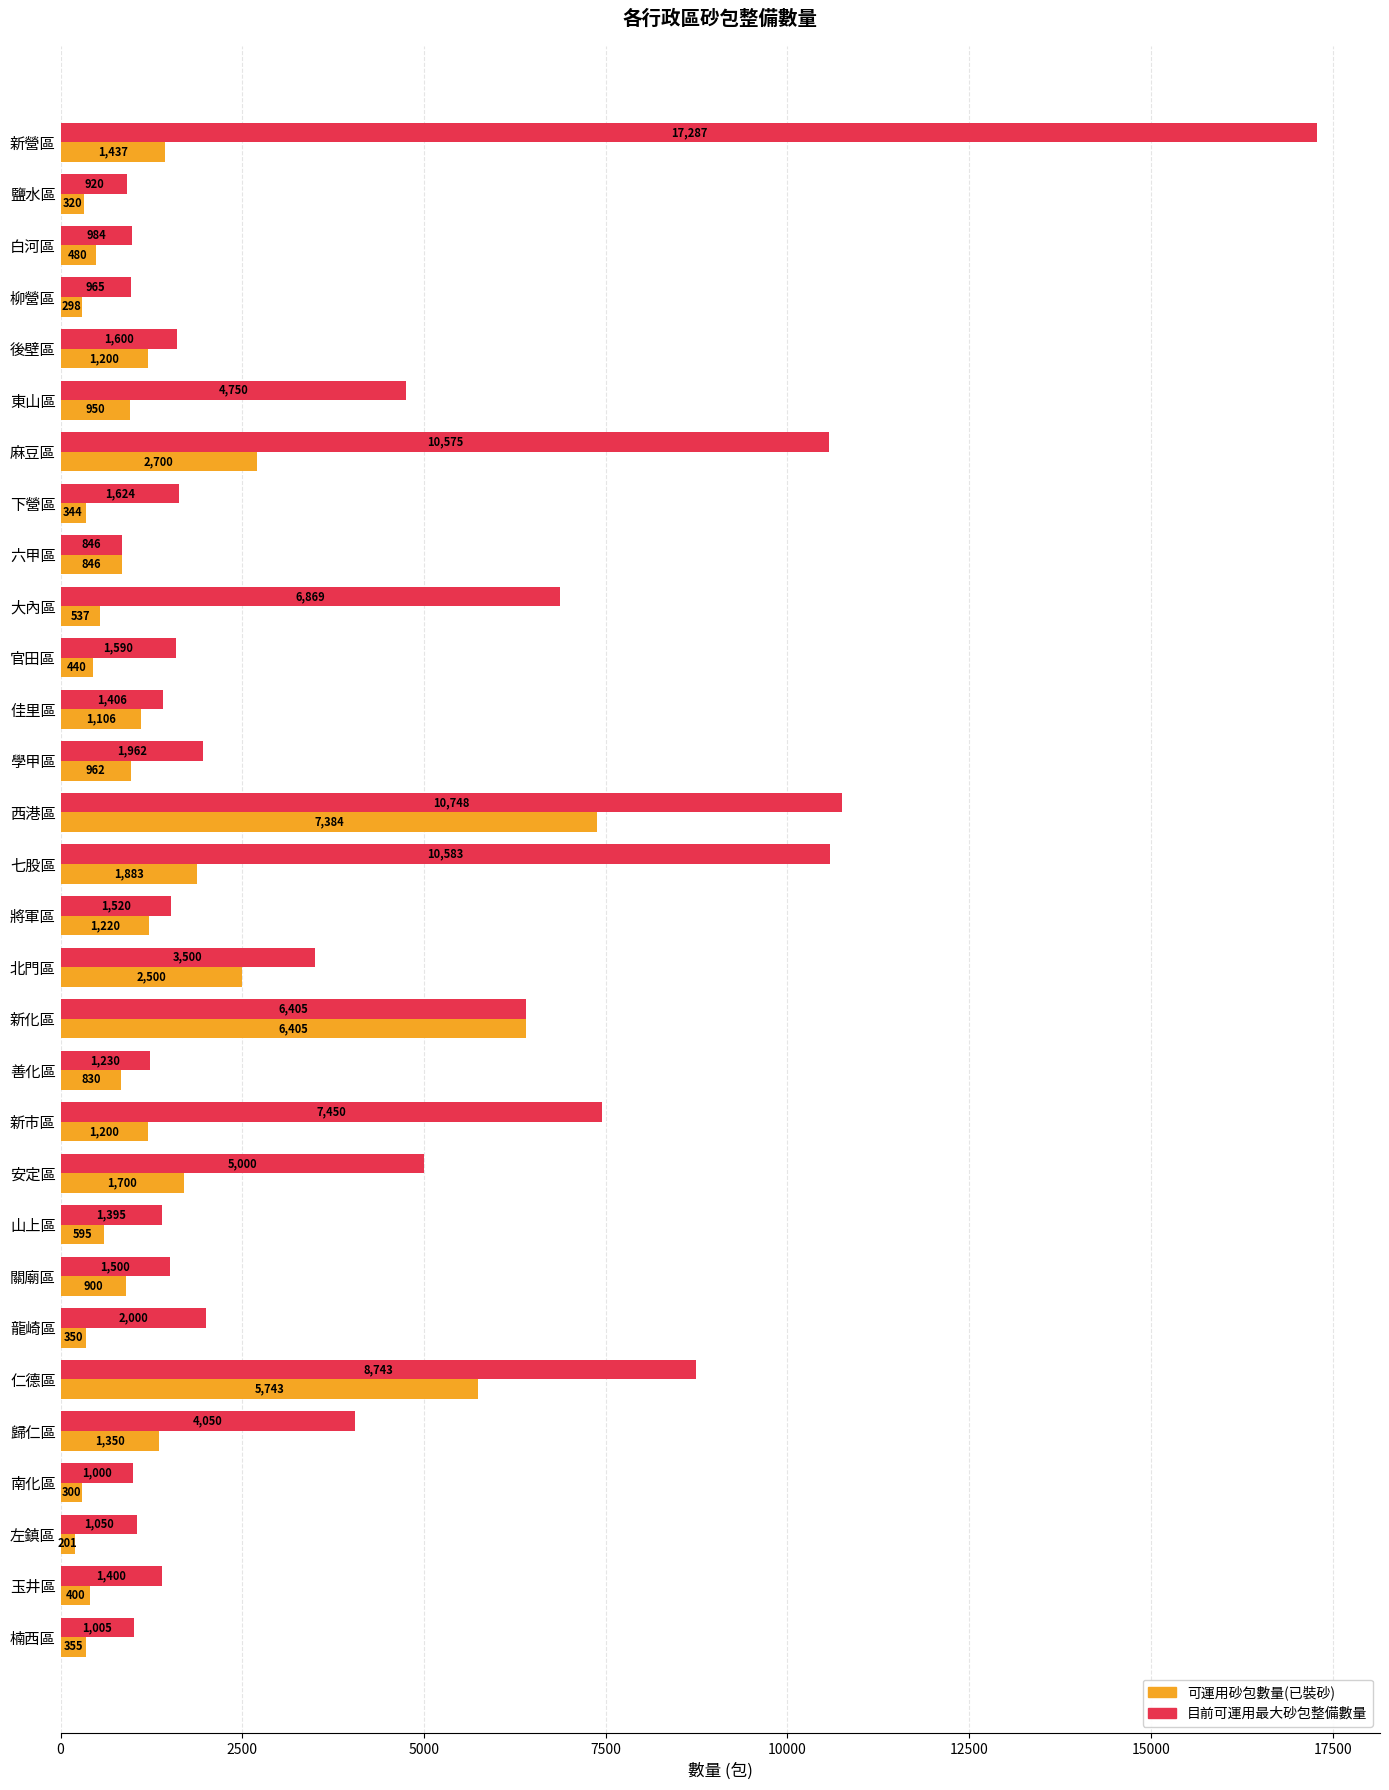

List the labels in order of 目前可運用最大砂包整備數量 value, smallest first.

六甲區, 鹽水區, 柳營區, 白河區, 南化區, 楠西區, 左鎮區, 善化區, 山上區, 玉井區, 佳里區, 關廟區, 將軍區, 官田區, 後壁區, 下營區, 學甲區, 龍崎區, 北門區, 歸仁區, 東山區, 安定區, 新化區, 大內區, 新市區, 仁德區, 麻豆區, 七股區, 西港區, 新營區